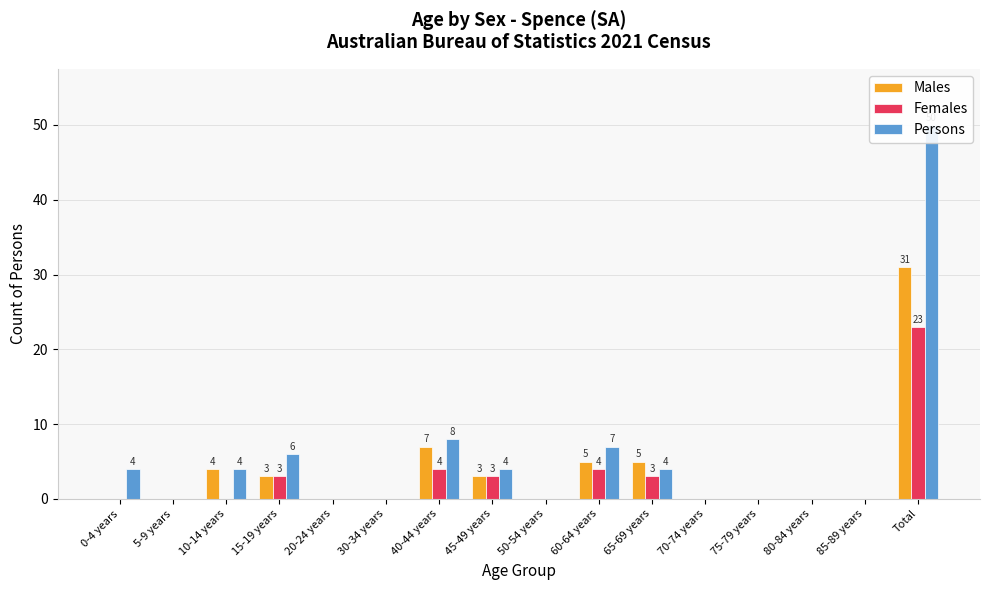

Which series has the largest total across all categories?

Persons